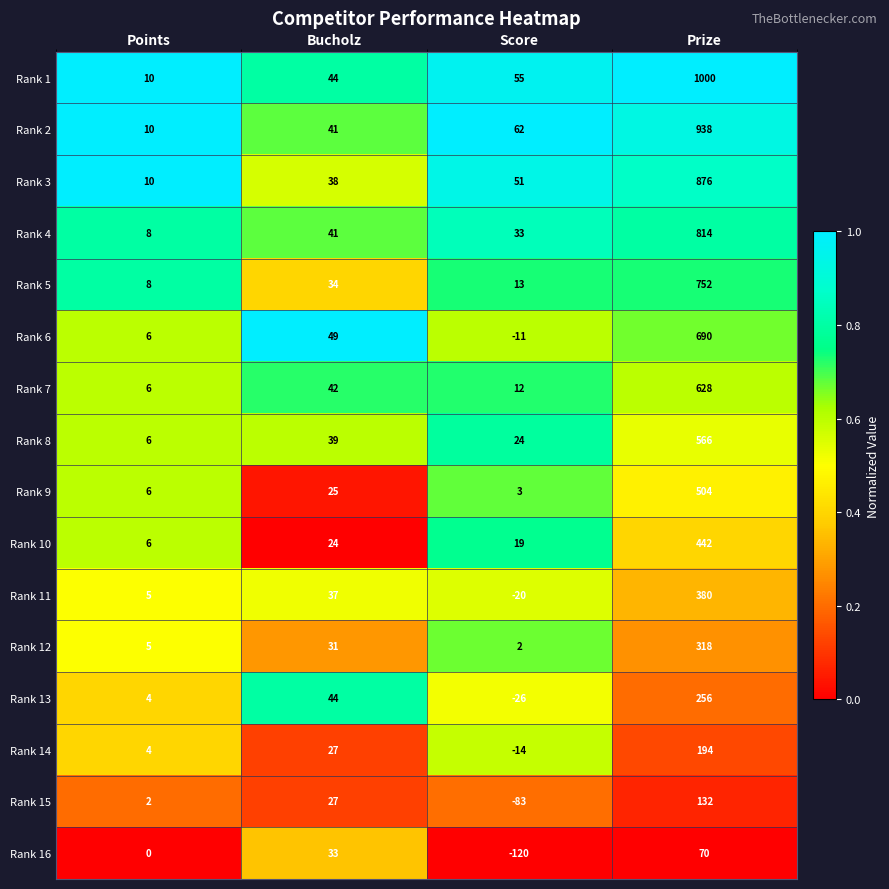

Count the number of data series in this chart.

16